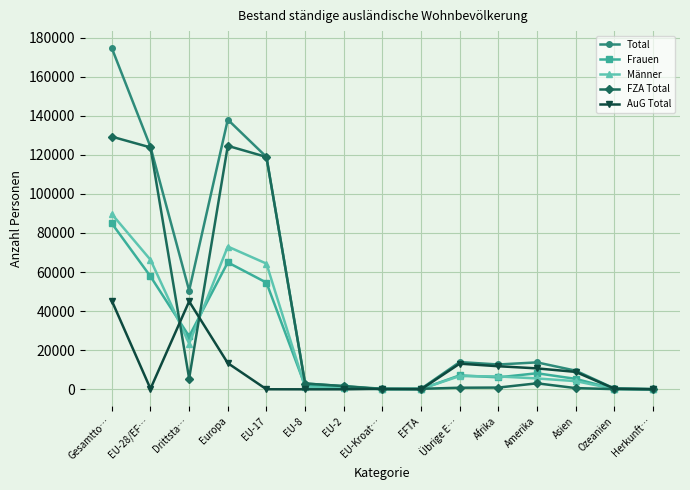

List the series in order of their peak value, highest first.

Total, FZA Total, Männer, Frauen, AuG Total